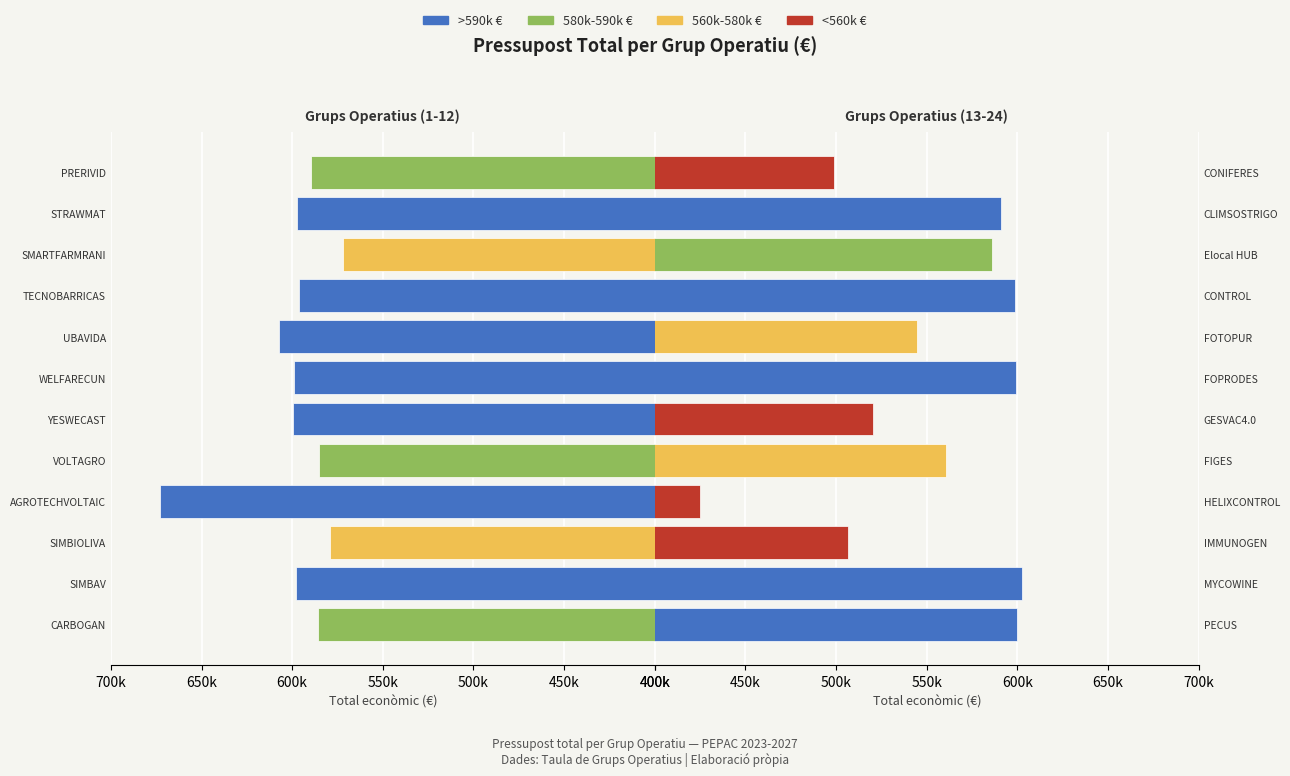

Which series has the largest range (max minus min)?

Cereal